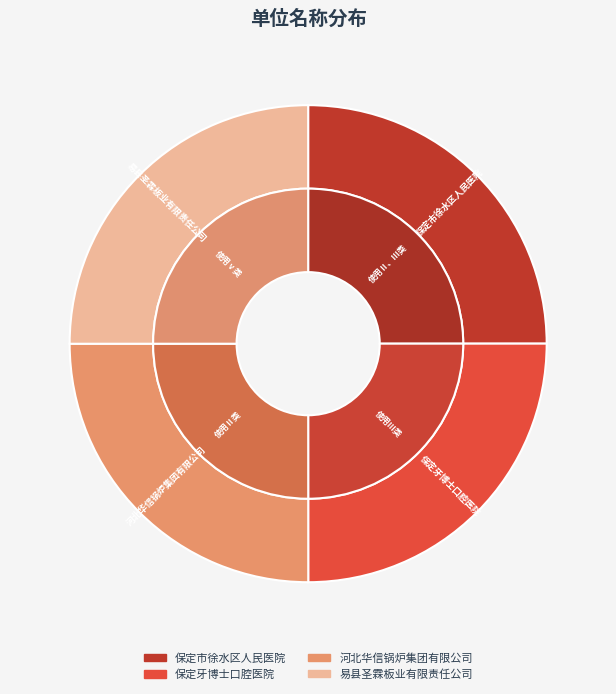

What percentage do 河北华信锅炉集团有限公司 and 保定牙博士口腔医院 together represent?

50.0%